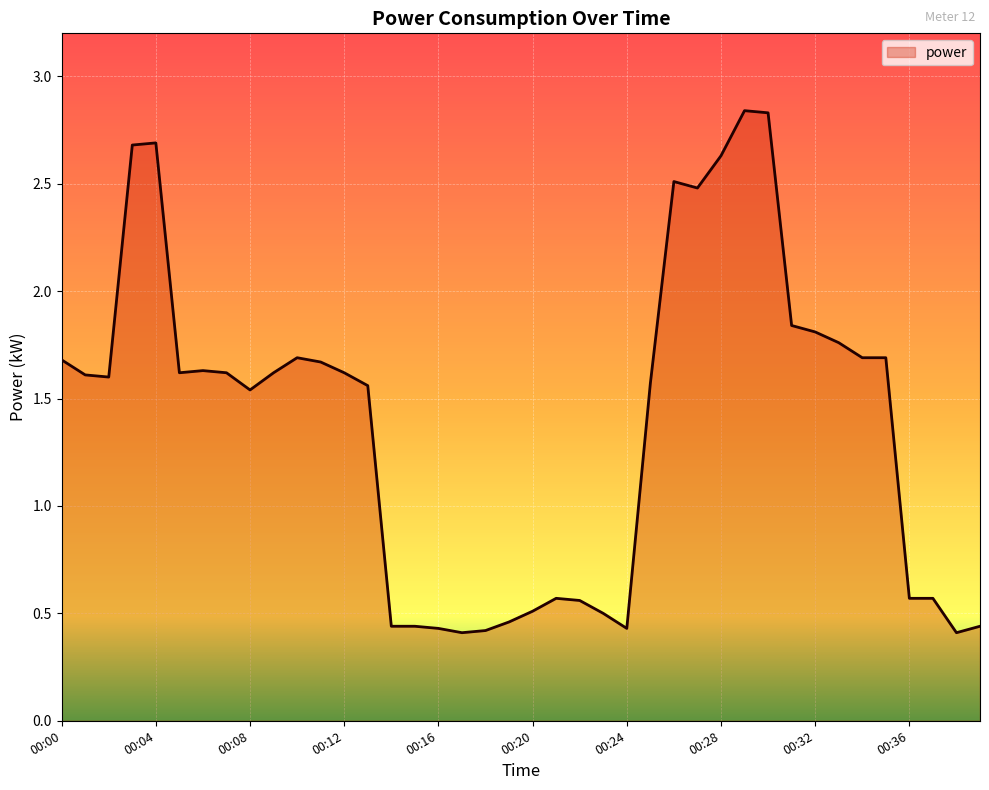

How many values are below 1?

15